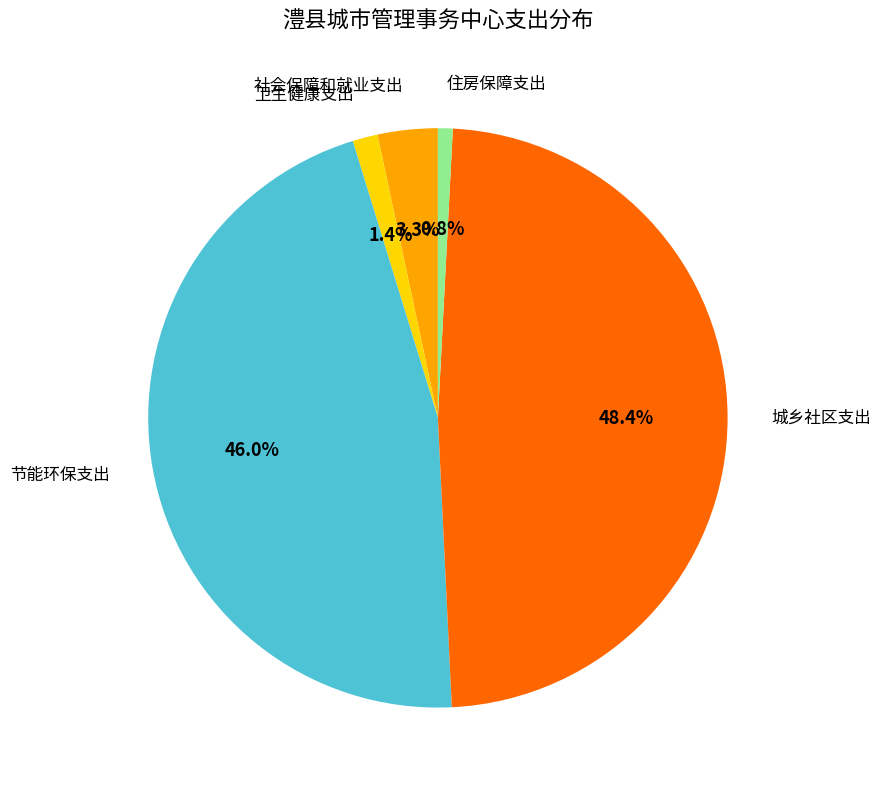

Which has a higher value, 节能环保支出 or 城乡社区支出?

城乡社区支出